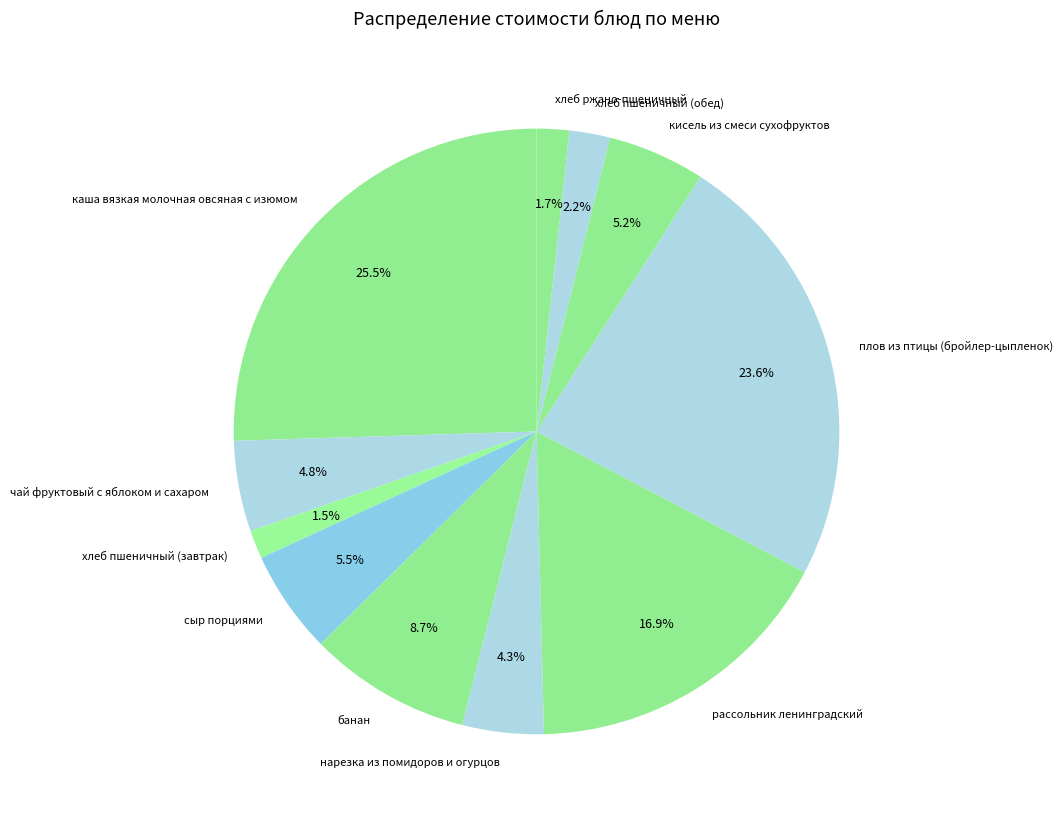

What is the largest slice in the pie chart?

каша вязкая молочная овсяная с изюмом